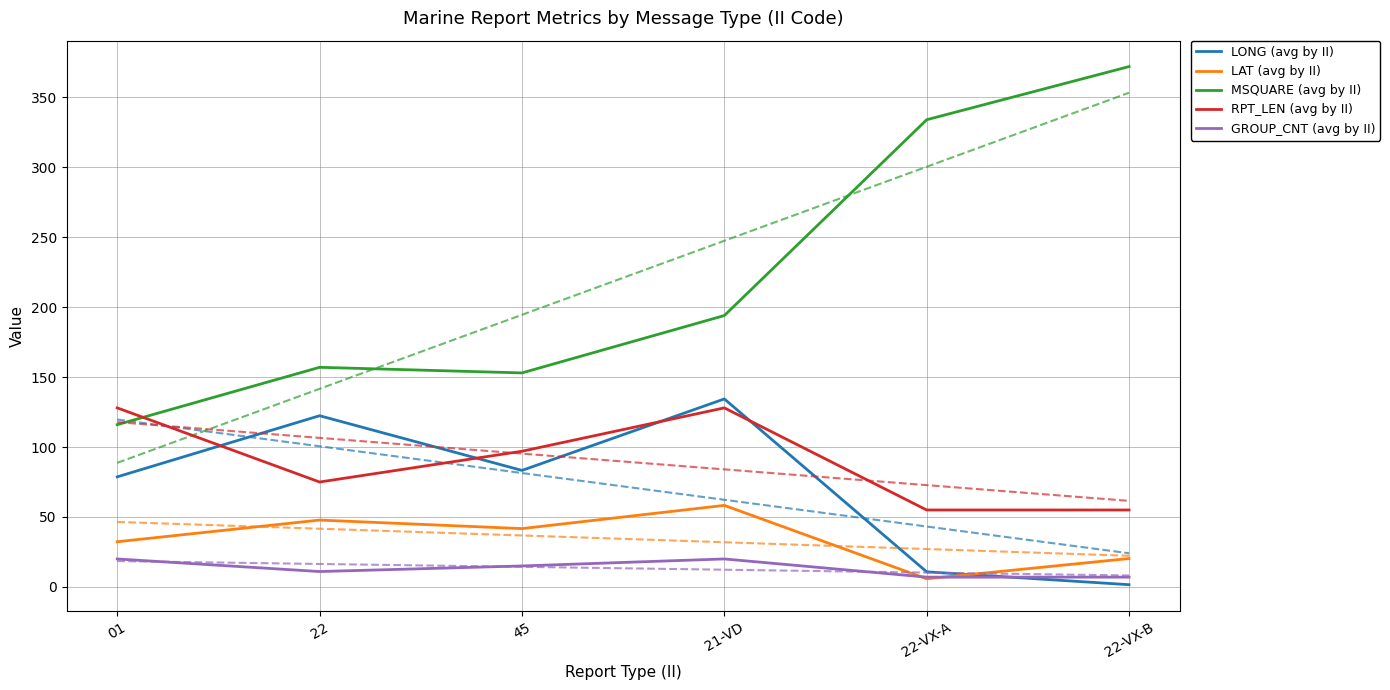

Which series changed the most between 45 and 22-VX-A?

MSQUARE (avg by II)